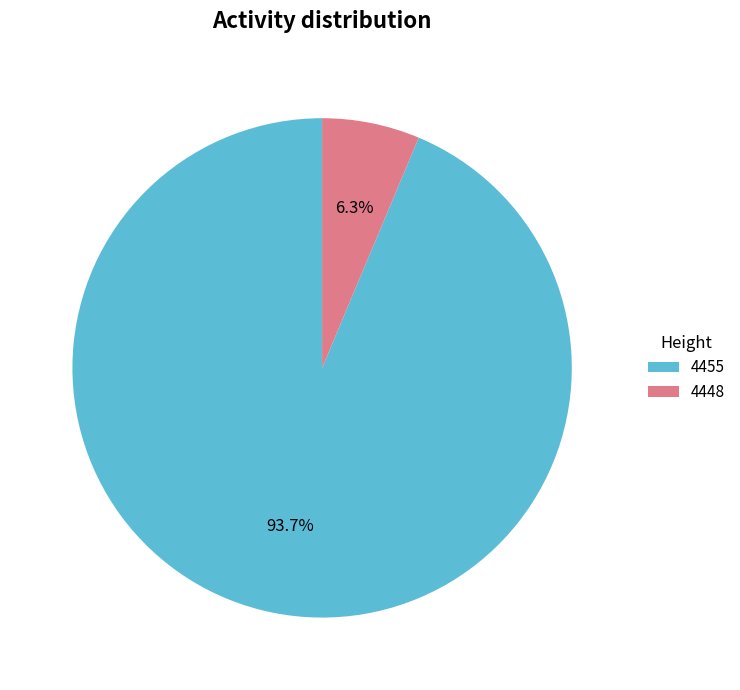

Is there any slice that represents more than half of the pie?

Yes